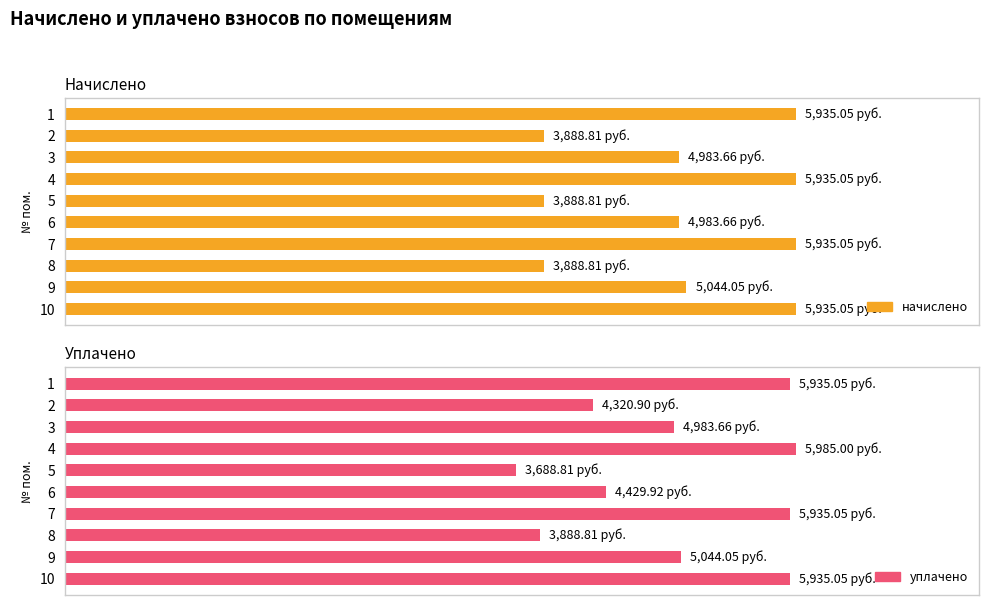

How many bars are there in each group?

2